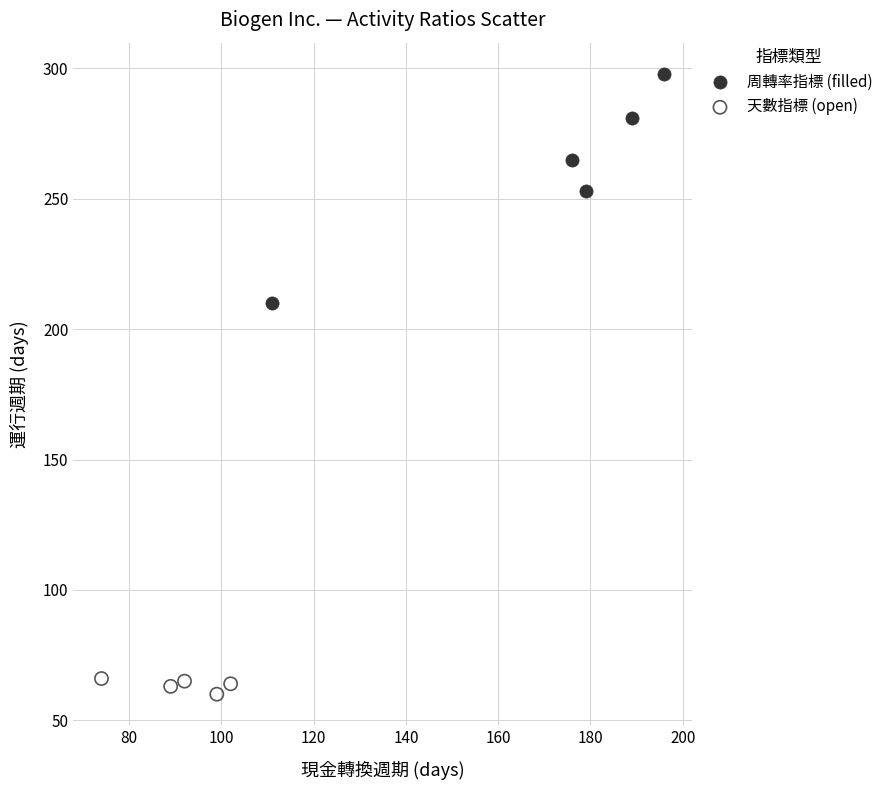

Which series contains the highest Y value?

周轉率指標 (filled)